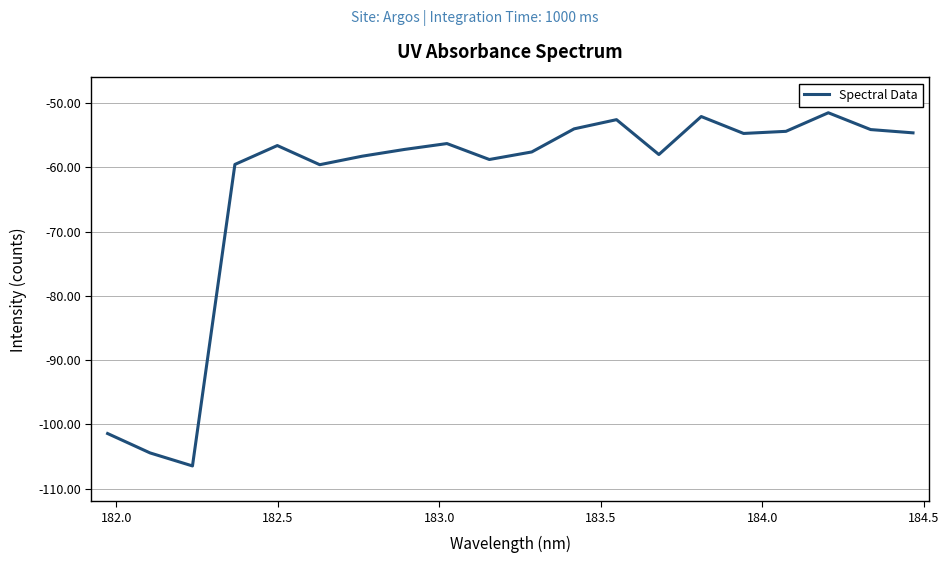

What is the difference between the maximum and minimum values?

55.0